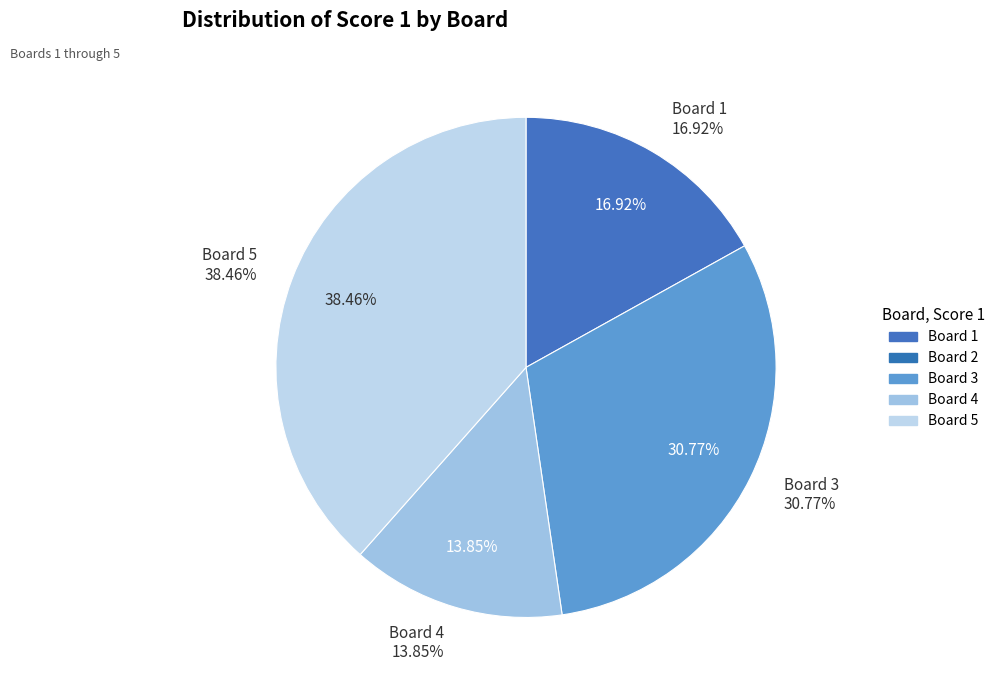

What portion of the pie excludes Board 2?

100.0%